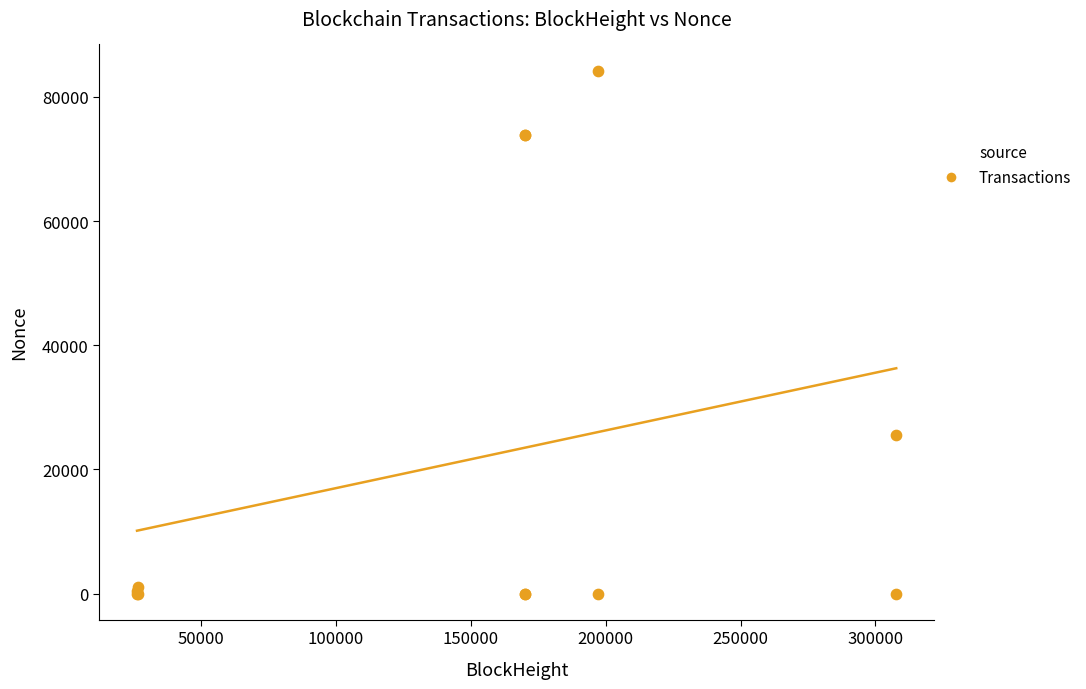

What Y value in the scatter plot is closest to 42116?

25506